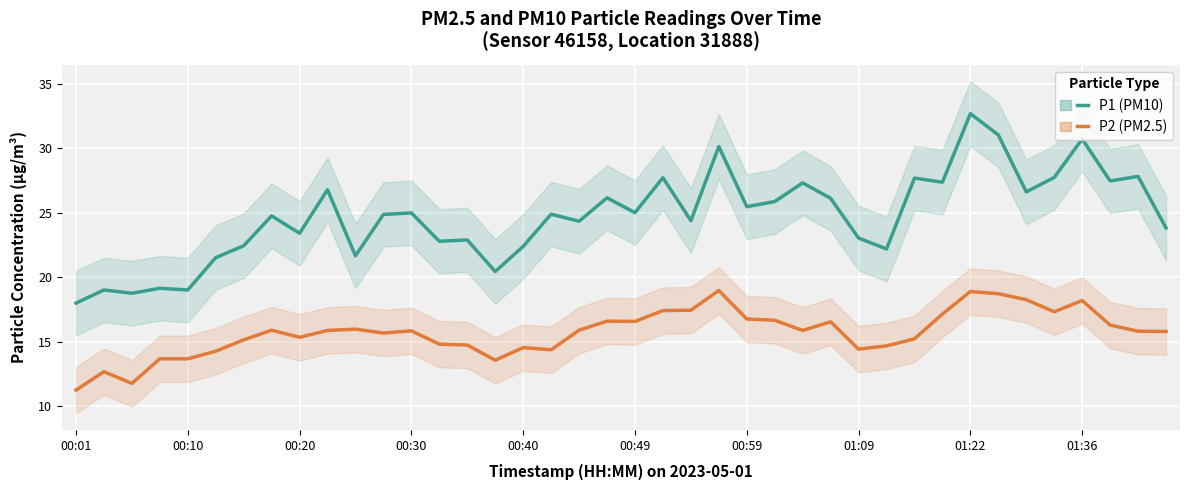

What is the difference between the highest and lowest values at 00:40?

7.8